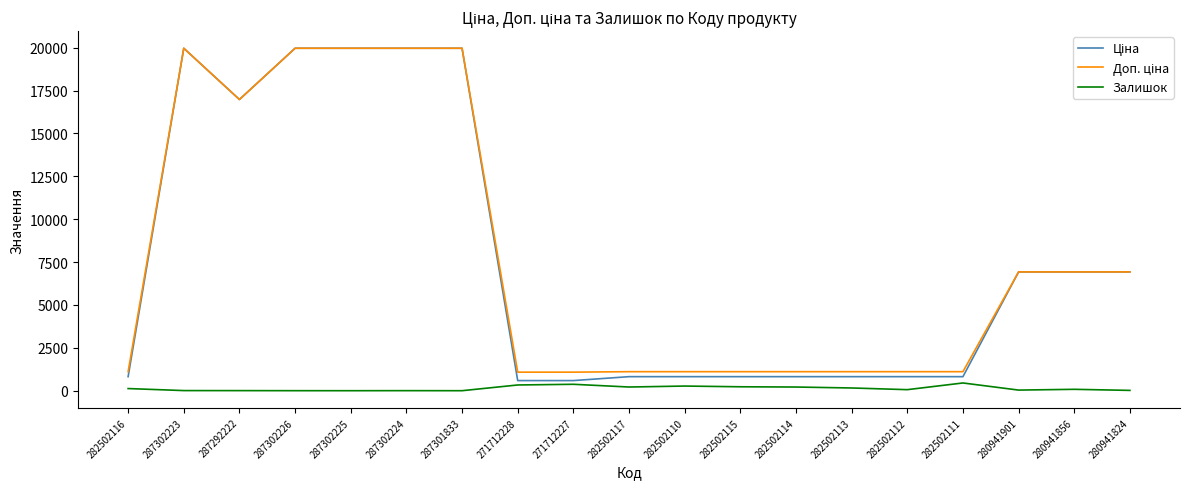

At how many categories does at least one series exceed 15271?

6